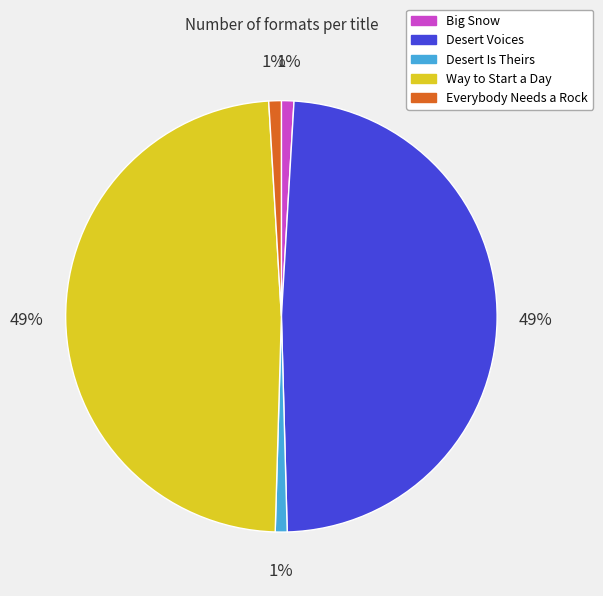

Combined, do Desert Voices and Everybody Needs a Rock account for over 50%?

No